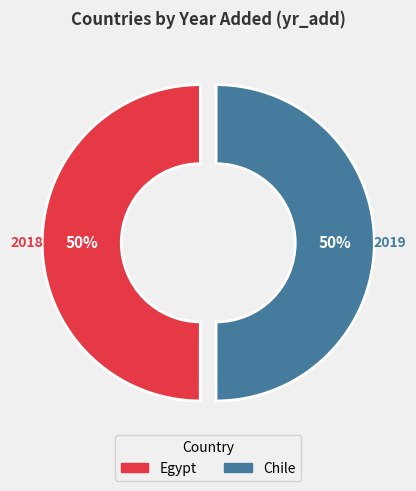

Is it true that Chile is 39% of the pie?

False